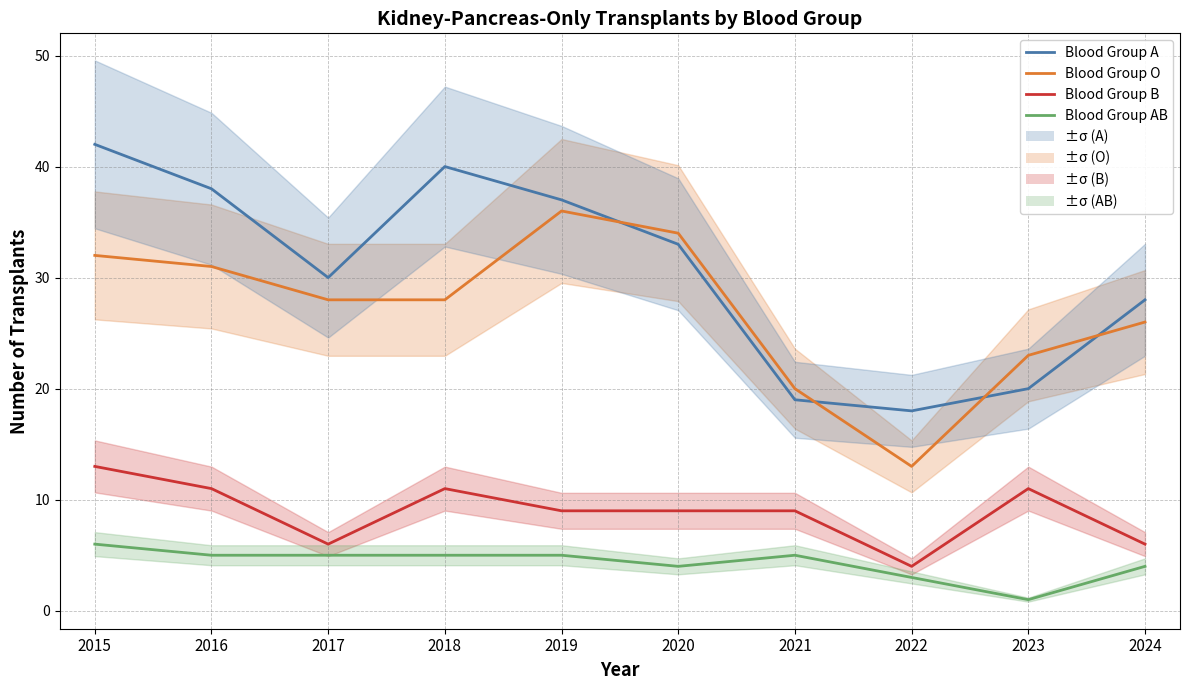

What are all the series names shown in the legend?

Blood Group A, Blood Group O, Blood Group B, Blood Group AB